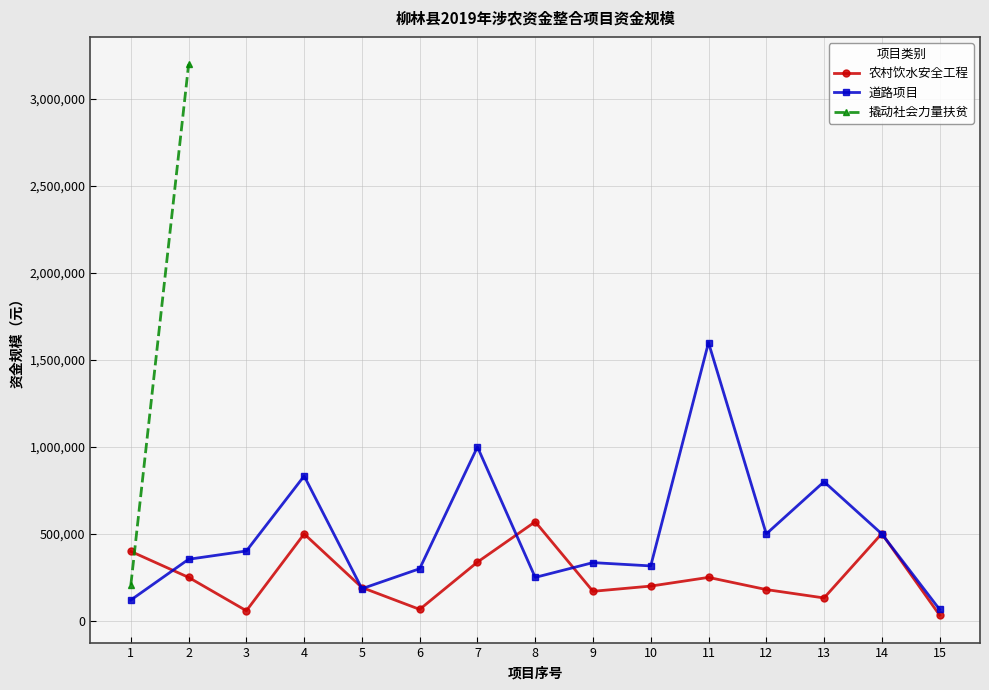

Is this an area chart (filled region under the line)?

No